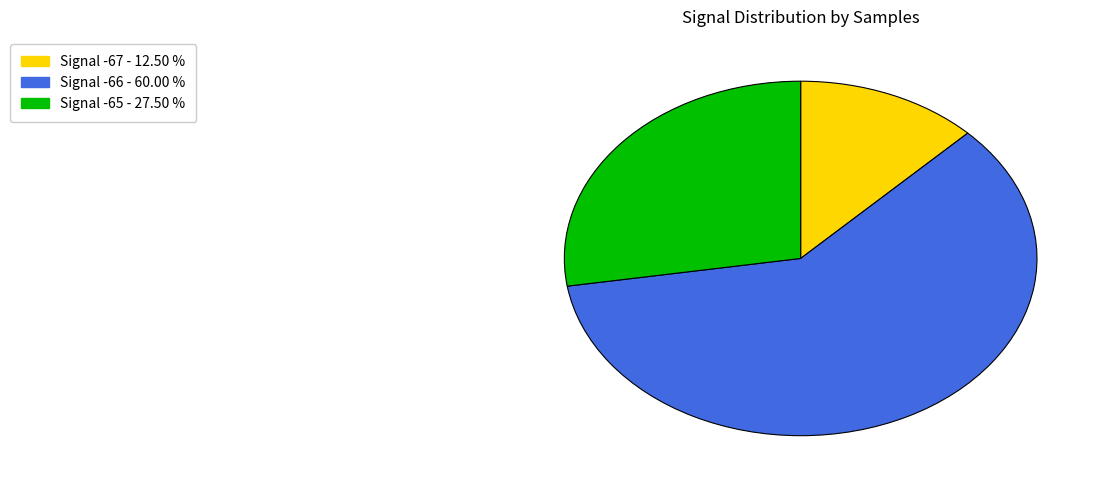

Is there any slice that represents more than half of the pie?

Yes